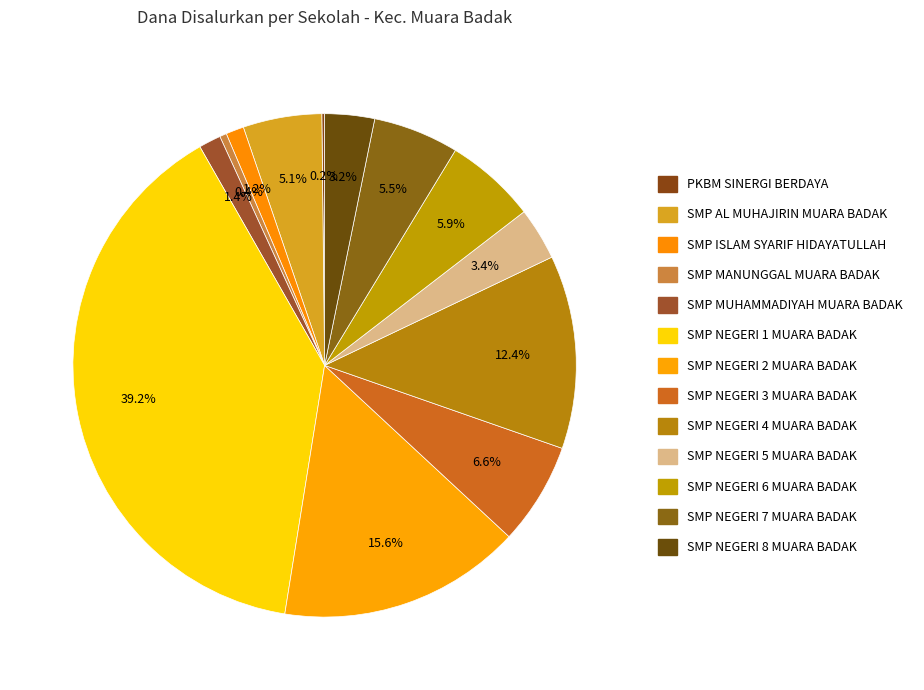

Does any single category account for the majority?

No